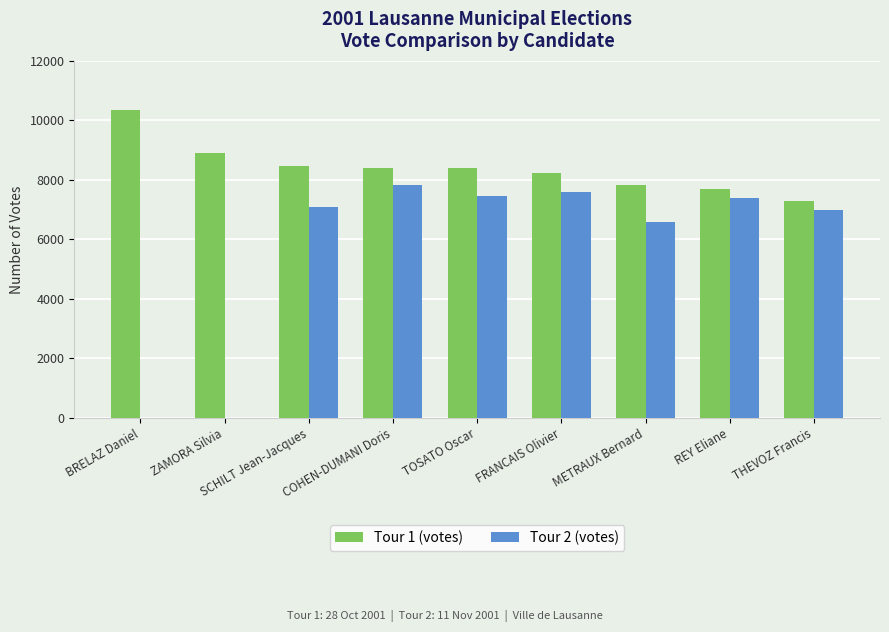

How many groups of bars are there?

9